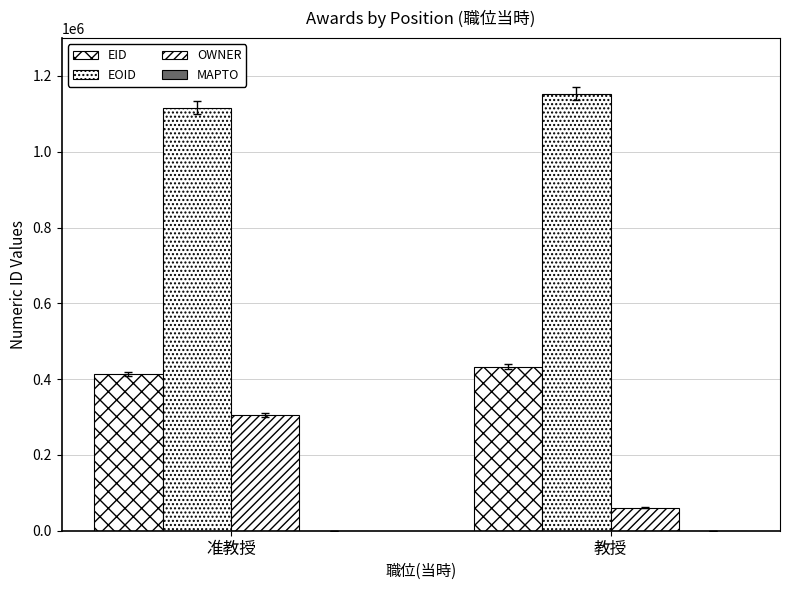

How many values in the EOID series are below 1153537?

1